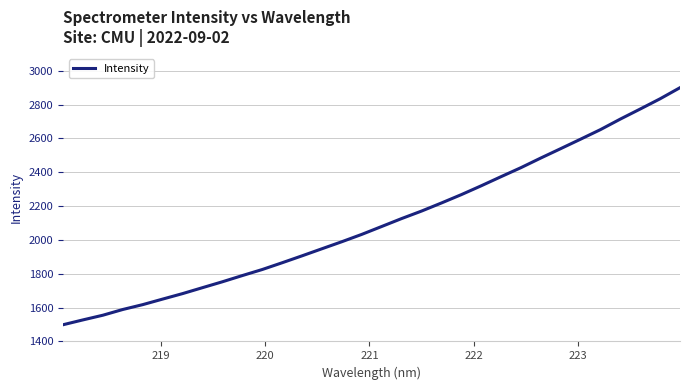

What is the difference between the maximum and minimum values?

1401.5